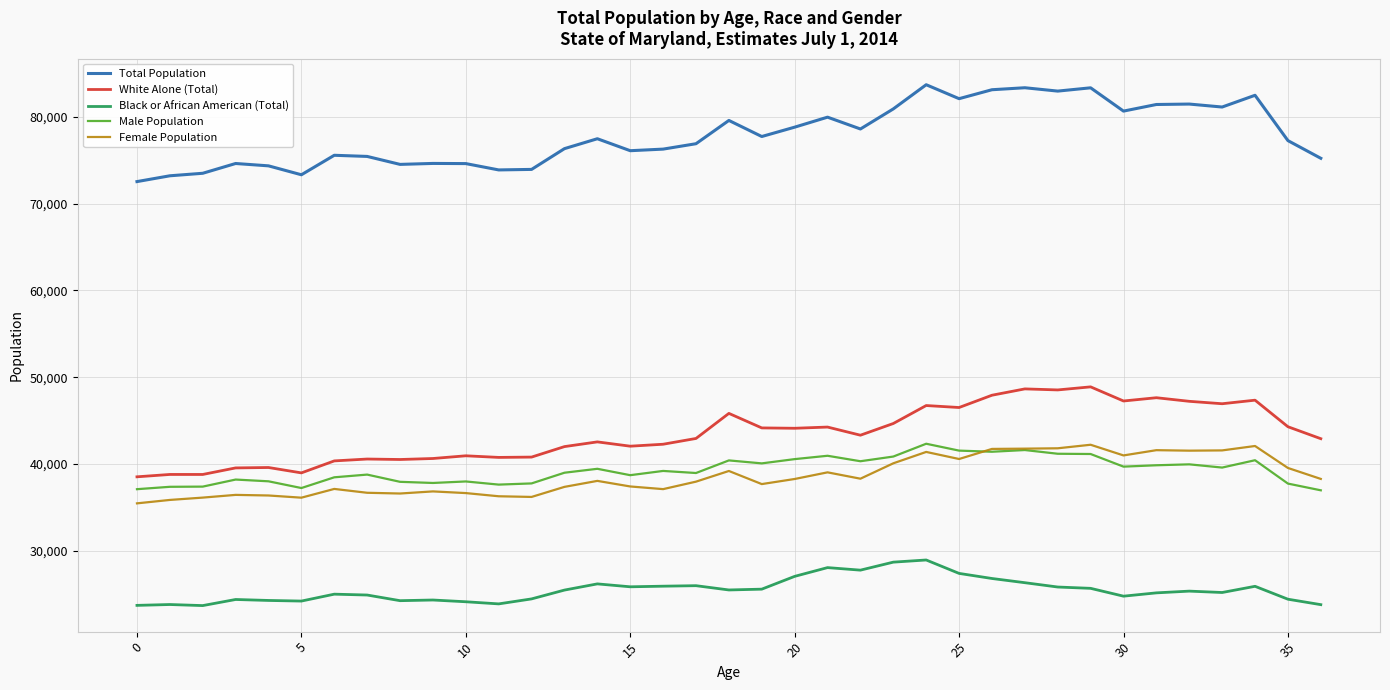

Which series has the largest range (max minus min)?

Total Population